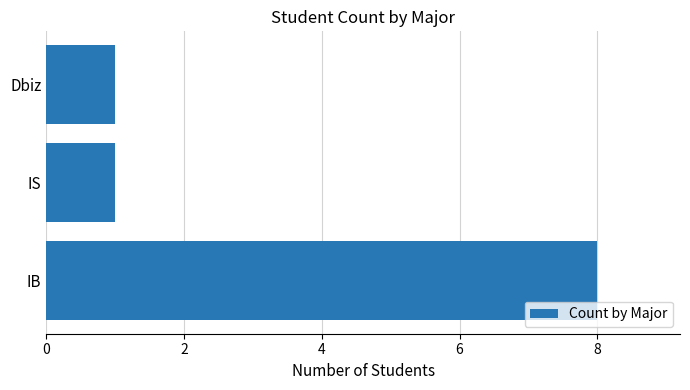

What is the average value?

3